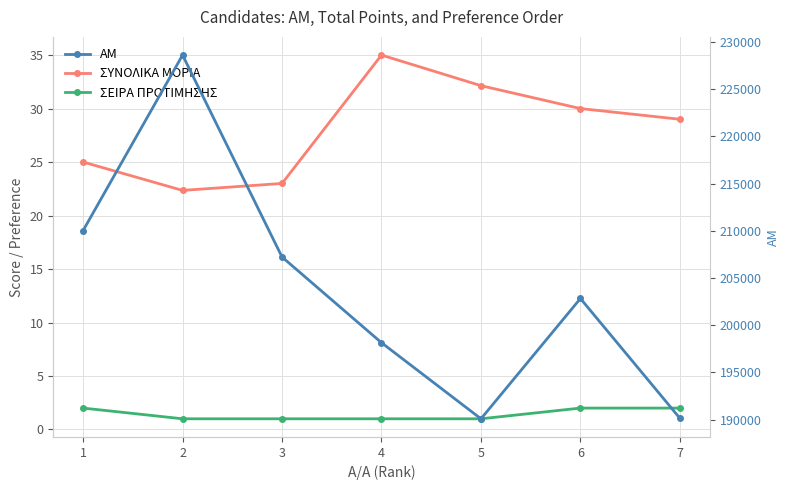

In AM, how many points are higher than both neighbors (excluding endpoints)?

2